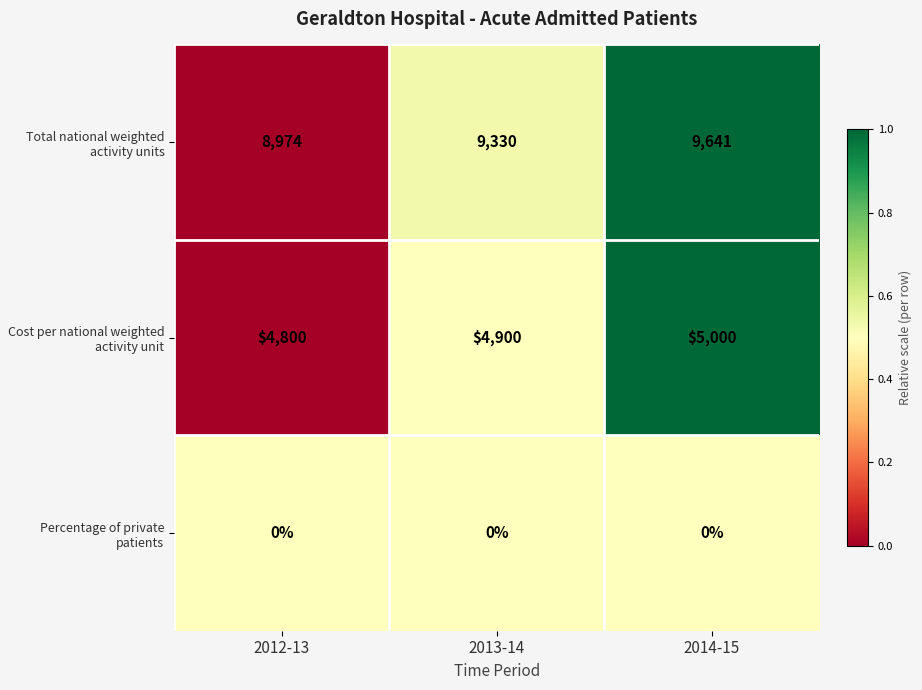

Which series has the largest total across all categories?

Total national weighted activity units